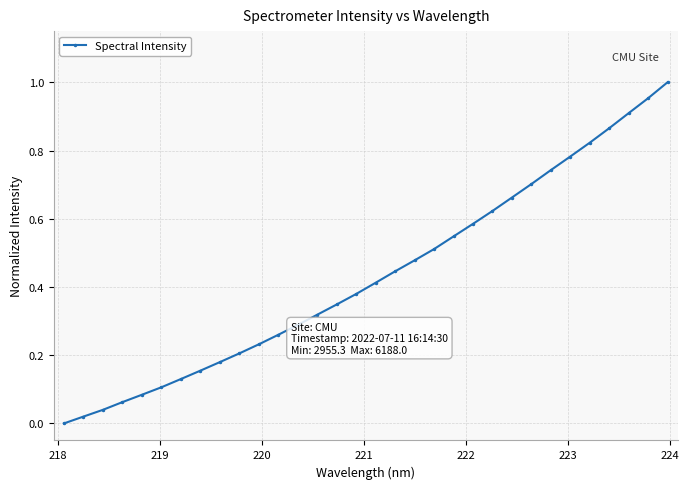

How many data points are above 0?

31